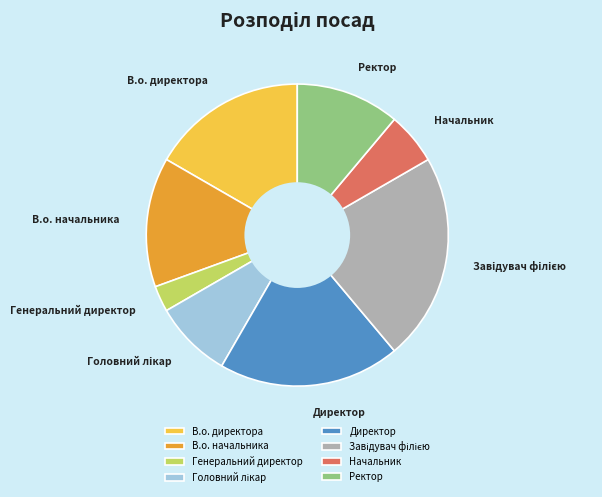

Does Начальник represent more than half of the total?

No